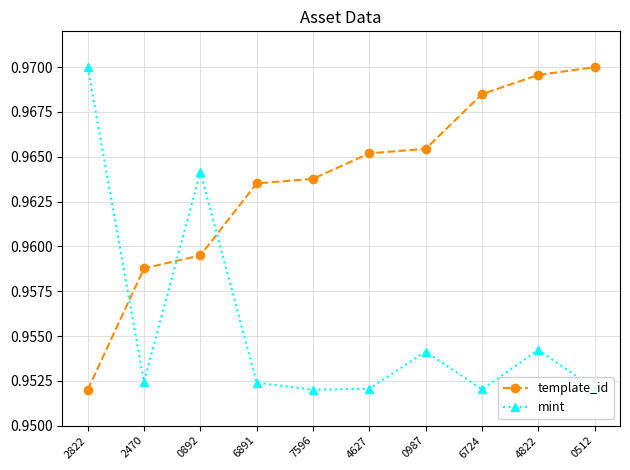

Is the value of template_id at 0892 greater than the value of mint at 7596?

Yes